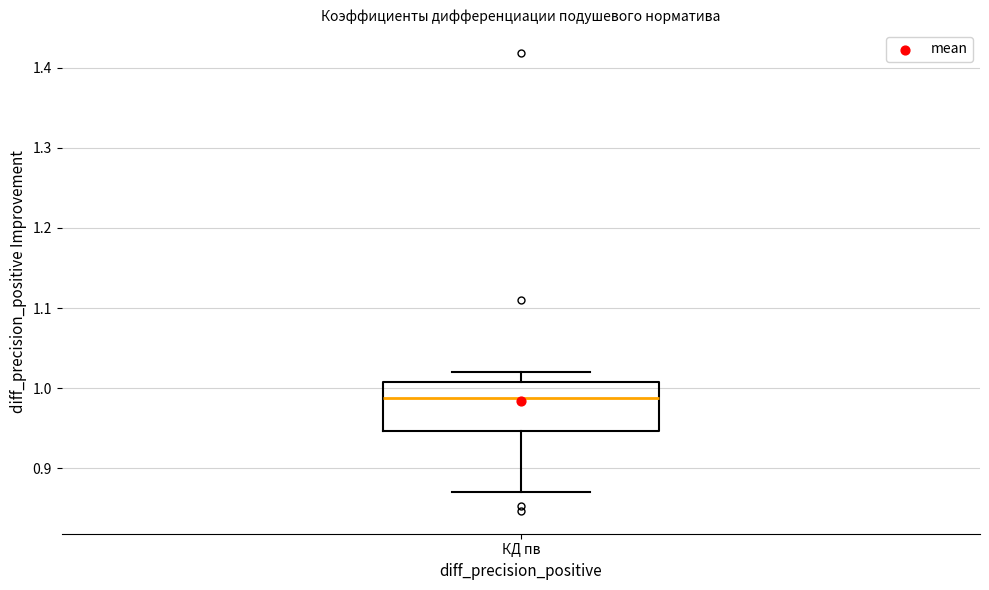

Transcribe this box plot: give where the median line is, the range the box spans, and where the two whiskers end, as read against the y-axis. The values are not printed on the chart, so give them approximately, as read against the axis.

median 0.99, box 0.95 to 1.01, whiskers 0.87 to 1.02